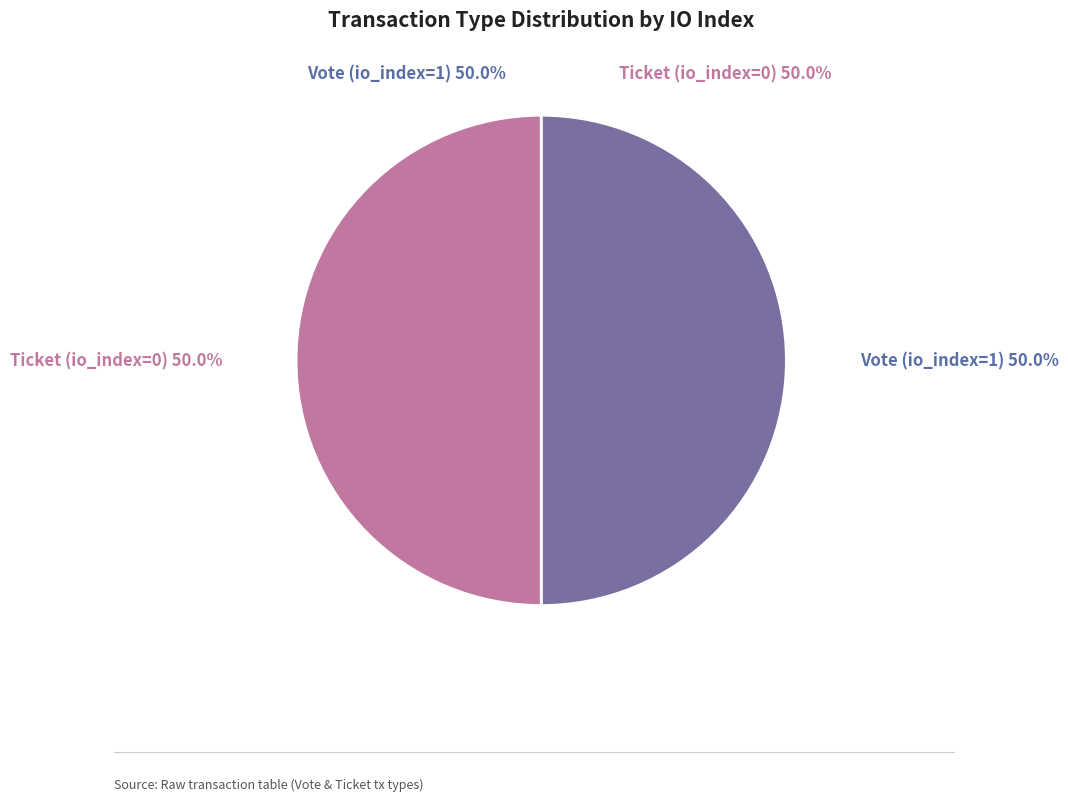

Rank the categories by value from highest to lowest.

Vote (io_index=1), Ticket (io_index=0)